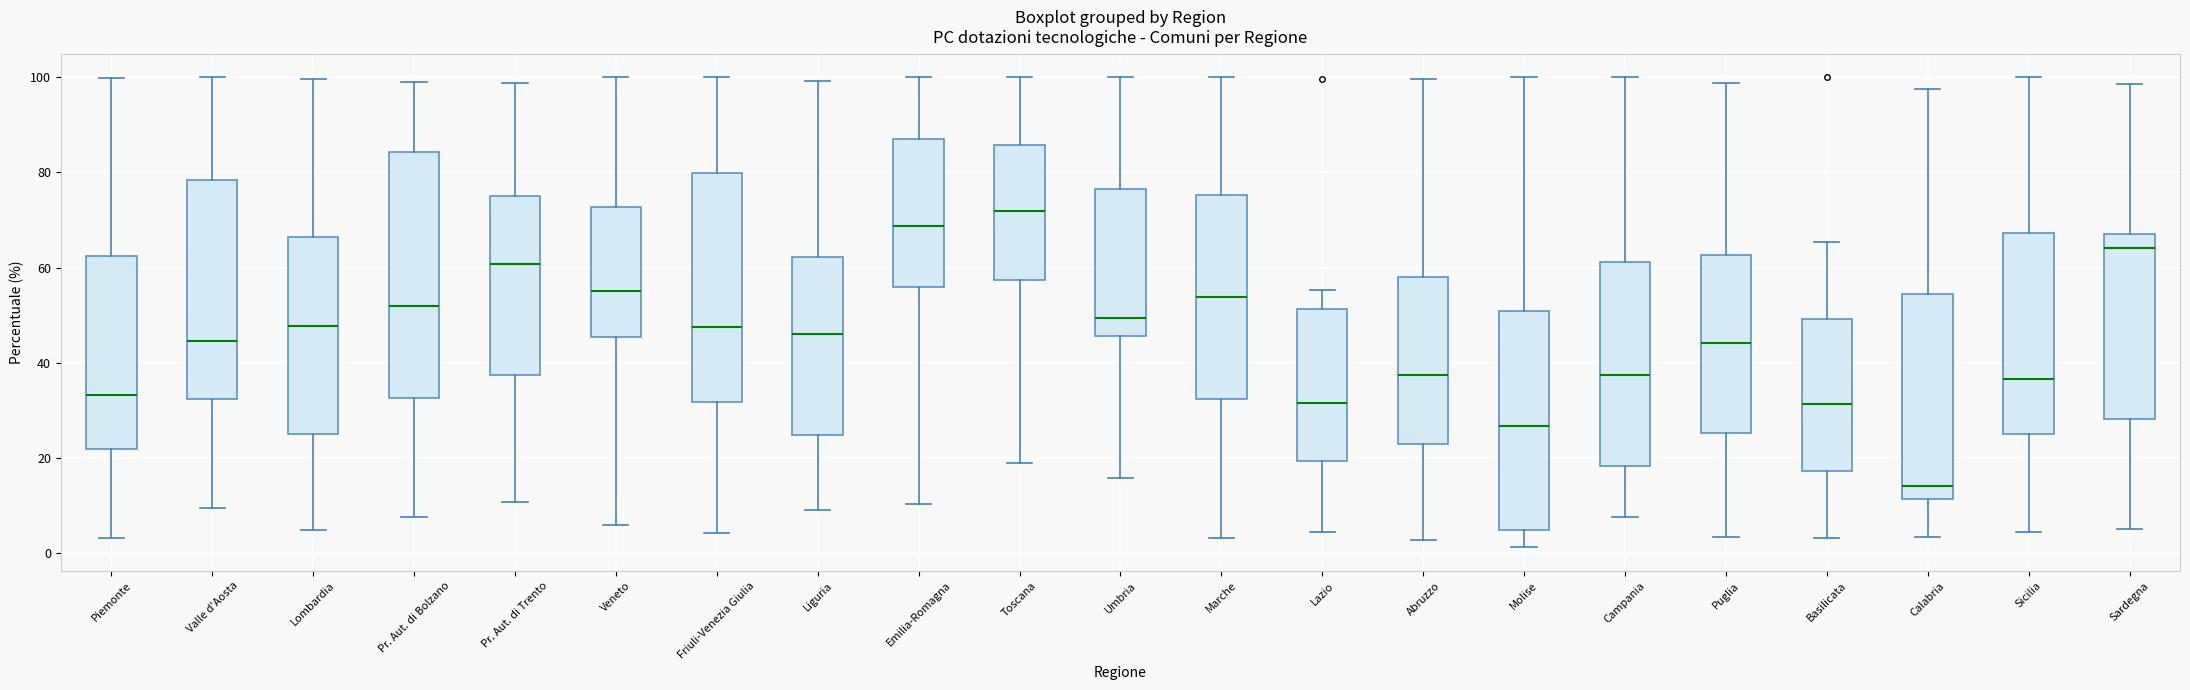

Which box's median line is the highest?

Toscana